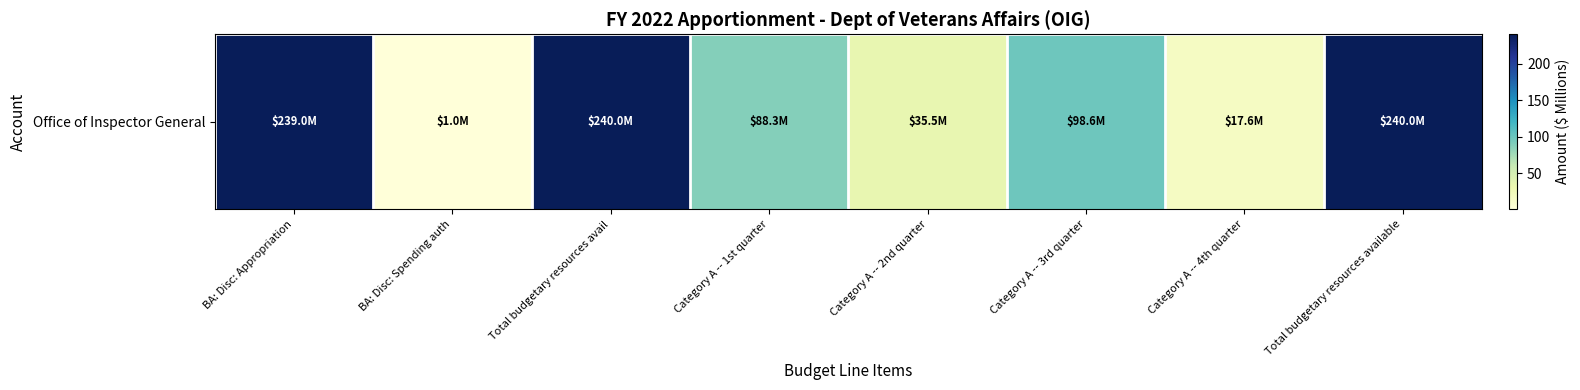

Reading left to right, list all the values displayed in this chart.

BA: Disc: Appropriation=239.0	BA: Disc: Spending auth=1.0	Total budgetary resources avail=240.0	Category A -- 1st quarter=88.3	Category A -- 2nd quarter=35.5	Category A -- 3rd quarter=98.6	Category A -- 4th quarter=17.6	Total budgetary resources available=240.0